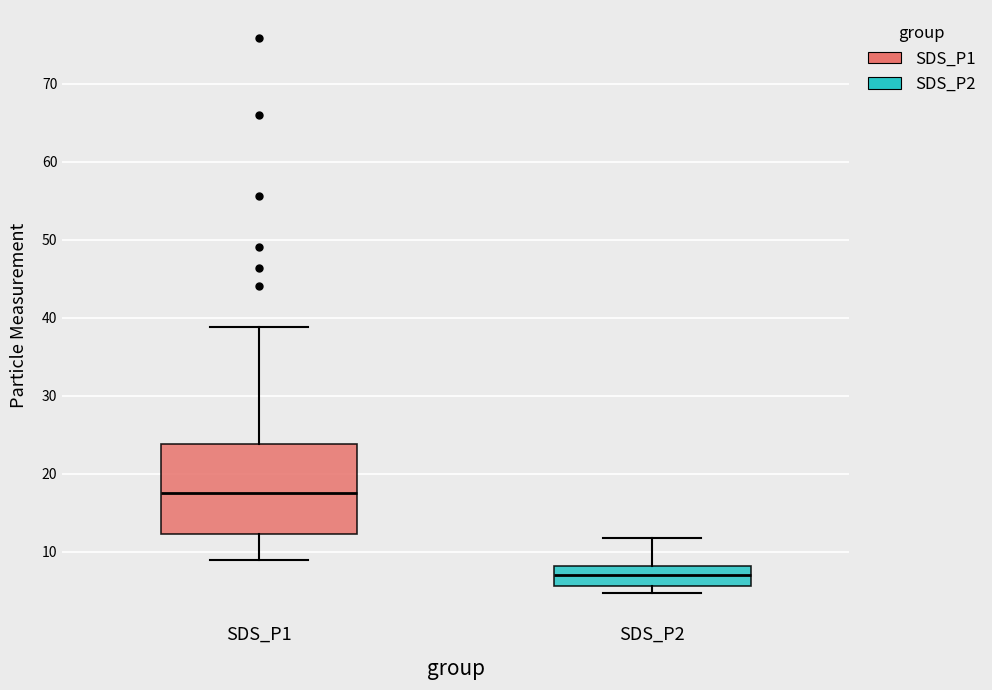

Where does the median line of the box for SDS_P1 sit on the y-axis? The values are not printed on the chart, so give them approximately, as read against the axis.

17